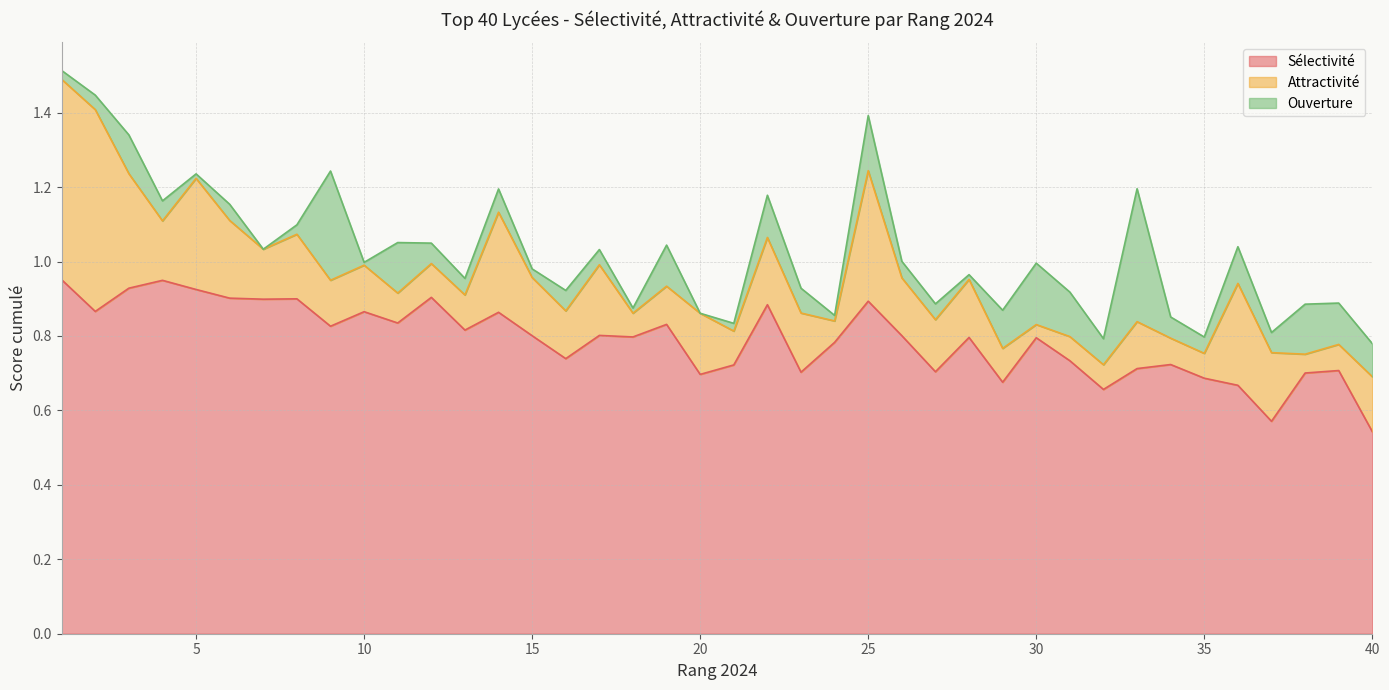

Which series has the largest range (max minus min)?

Attractivité